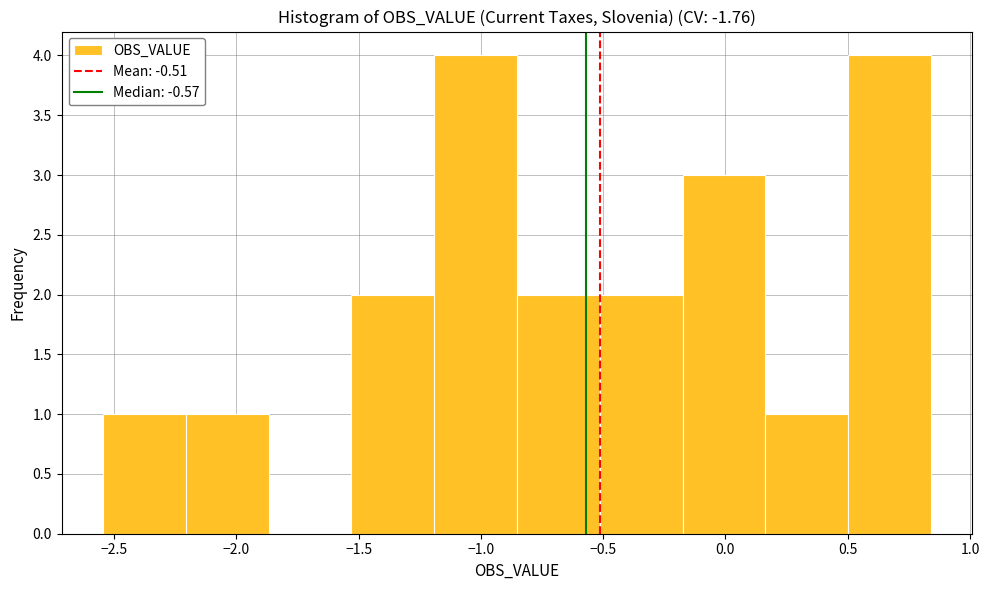

Reading left to right, transcribe this chart: for each bar, give the range it covers on the x-axis and its height. Neither the bar edges nor the heights are printed on the chart, so give them approximately, as read against the axes.

-2.55 to -2.20: 1
-2.20 to -1.85: 1
-1.85 to -1.55: 0
-1.55 to -1.20: 2
-1.20 to -0.85: 4
-0.85 to -0.50: 2
-0.50 to -0.20: 2
-0.20 to 0.15: 3
0.15 to 0.50: 1
0.50 to 0.85: 4